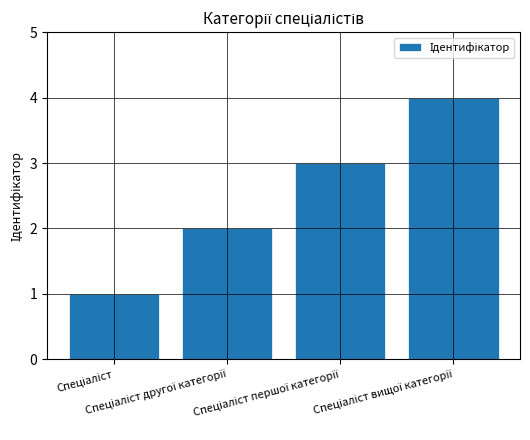

What is the difference between the maximum and minimum values?

3